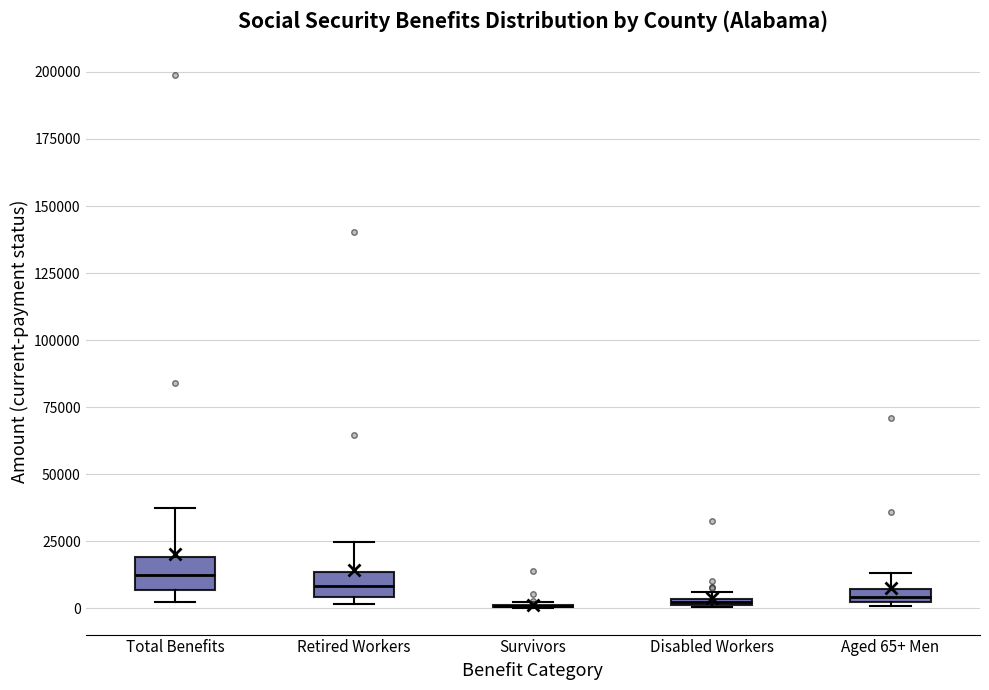

Where does the upper whisker of the box for Aged 65+ Men end on the y-axis? The values are not printed on the chart, so give them approximately, as read against the axis.

15000